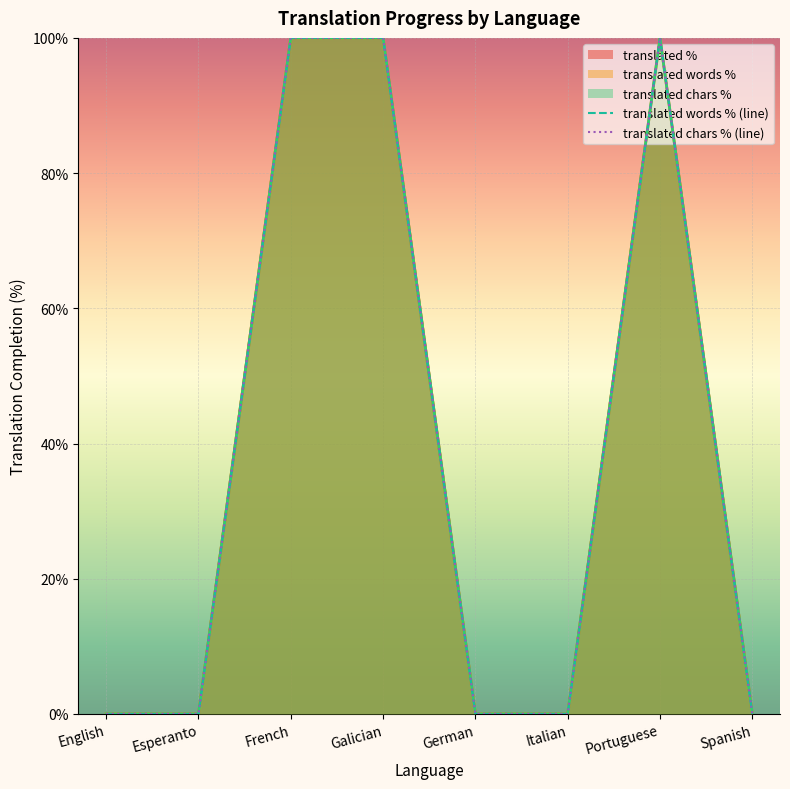

Which category has the lowest value in the translated_percent series?

English